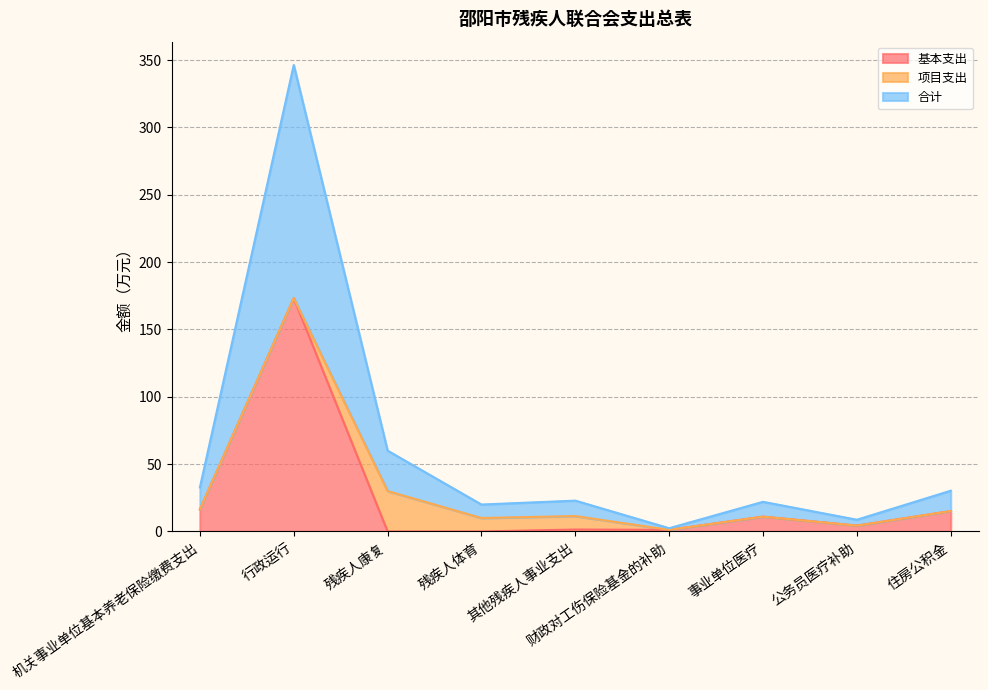

What is the maximum value for 基本支出?

173.2